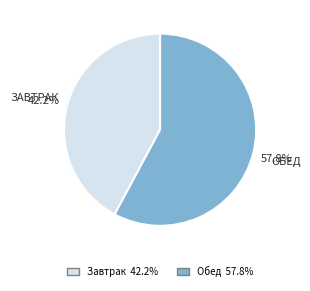

Is it true that Обед is 58% of the pie?

True